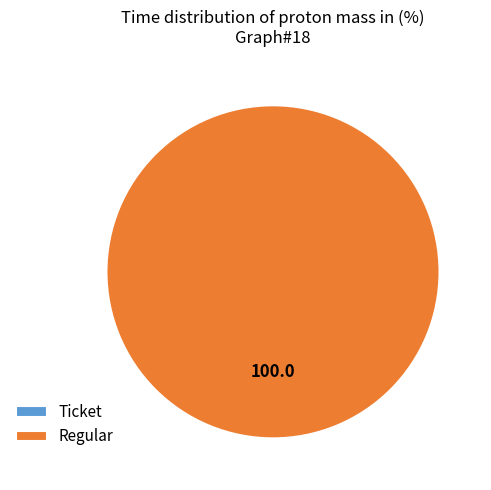

True or false: Regular accounts for 99% of the total.

False